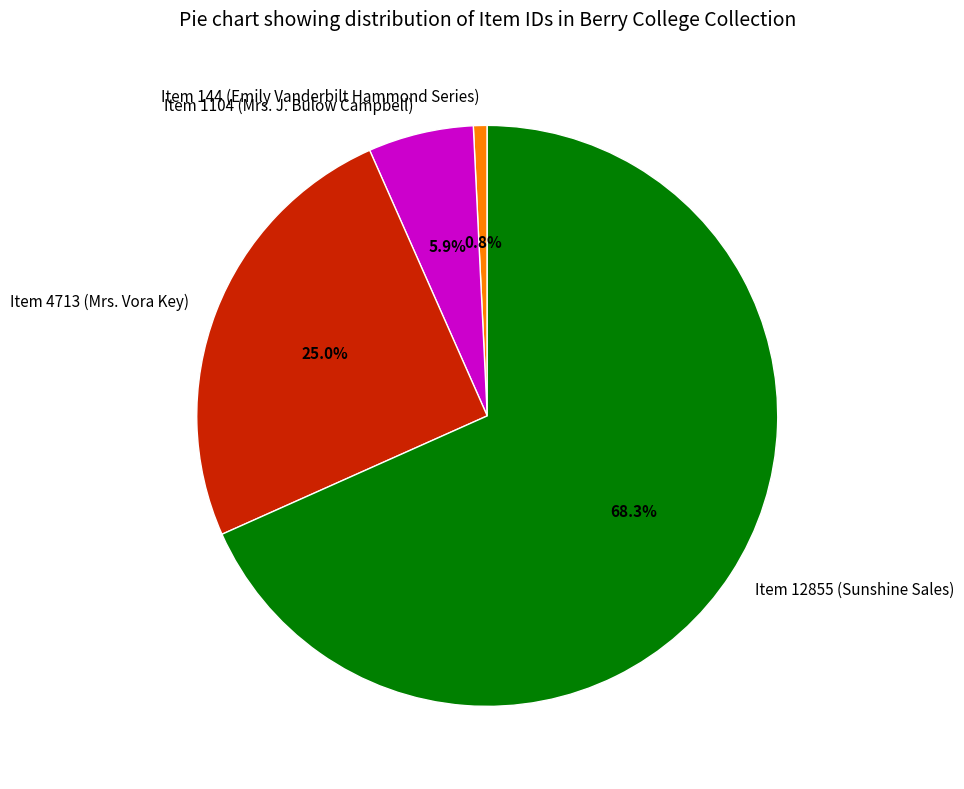

Approximately how many times larger is the value at Item 12855 (Sunshine Sales) compared to Item 4713 (Mrs. Vora Key)?

2.7